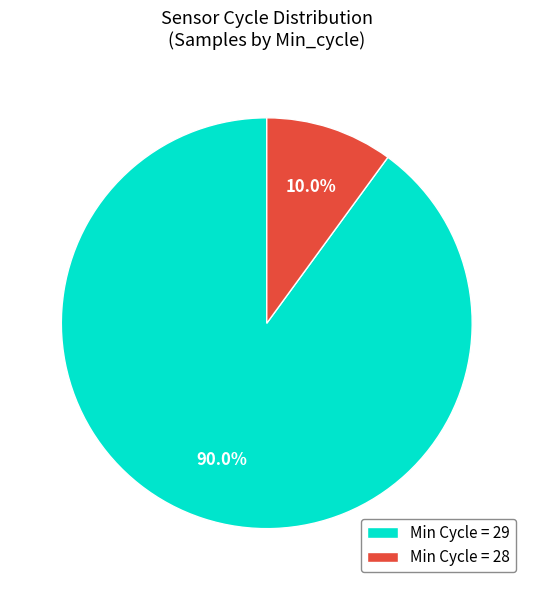

Rank the categories by value from lowest to highest.

Min Cycle = 28, Min Cycle = 29